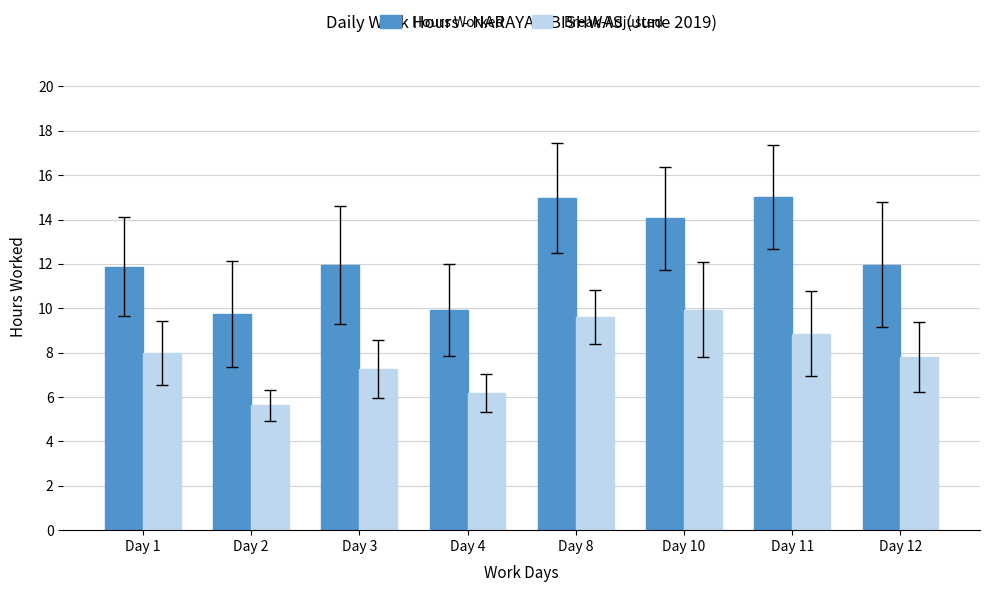

What is the minimum value for Break-Adjusted?

5.6